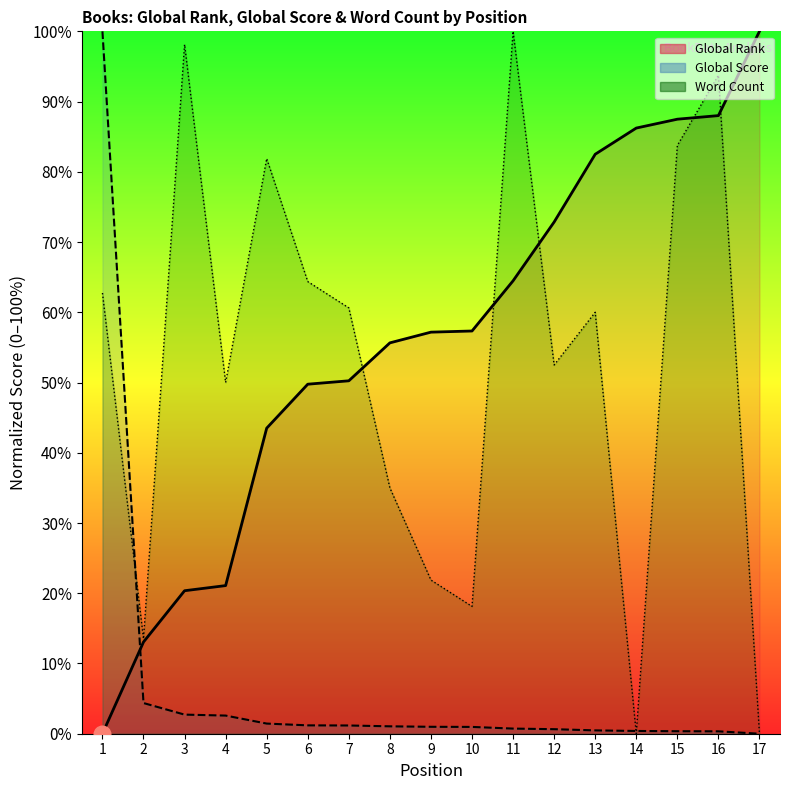

At how many categories does at least one series exceed 96?

4